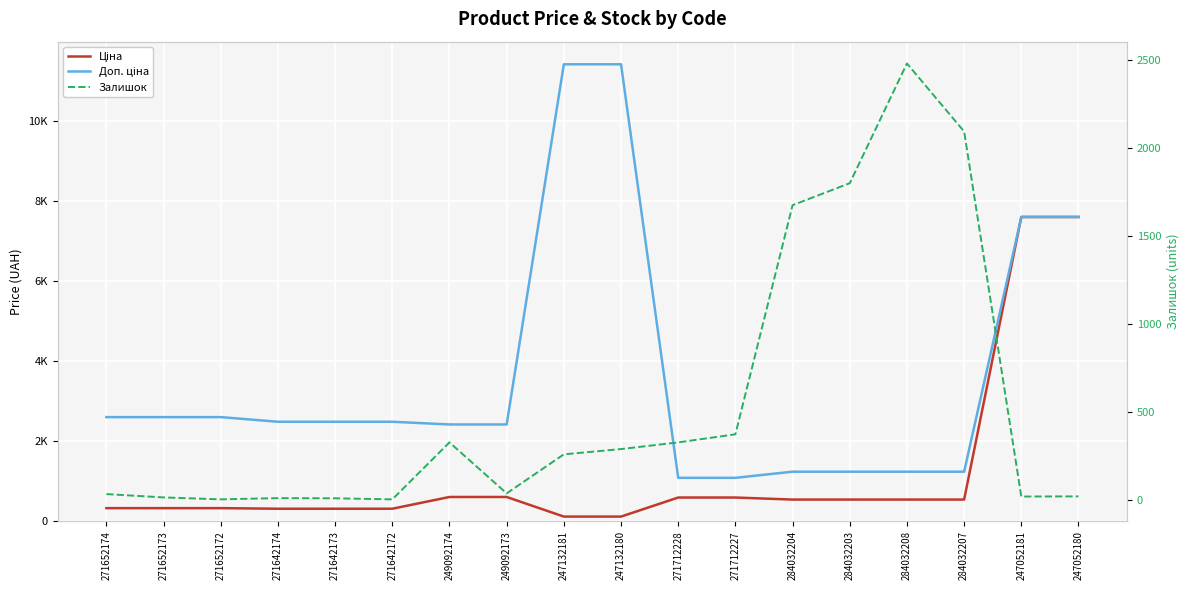

Which series has the largest range (max minus min)?

Доп. ціна